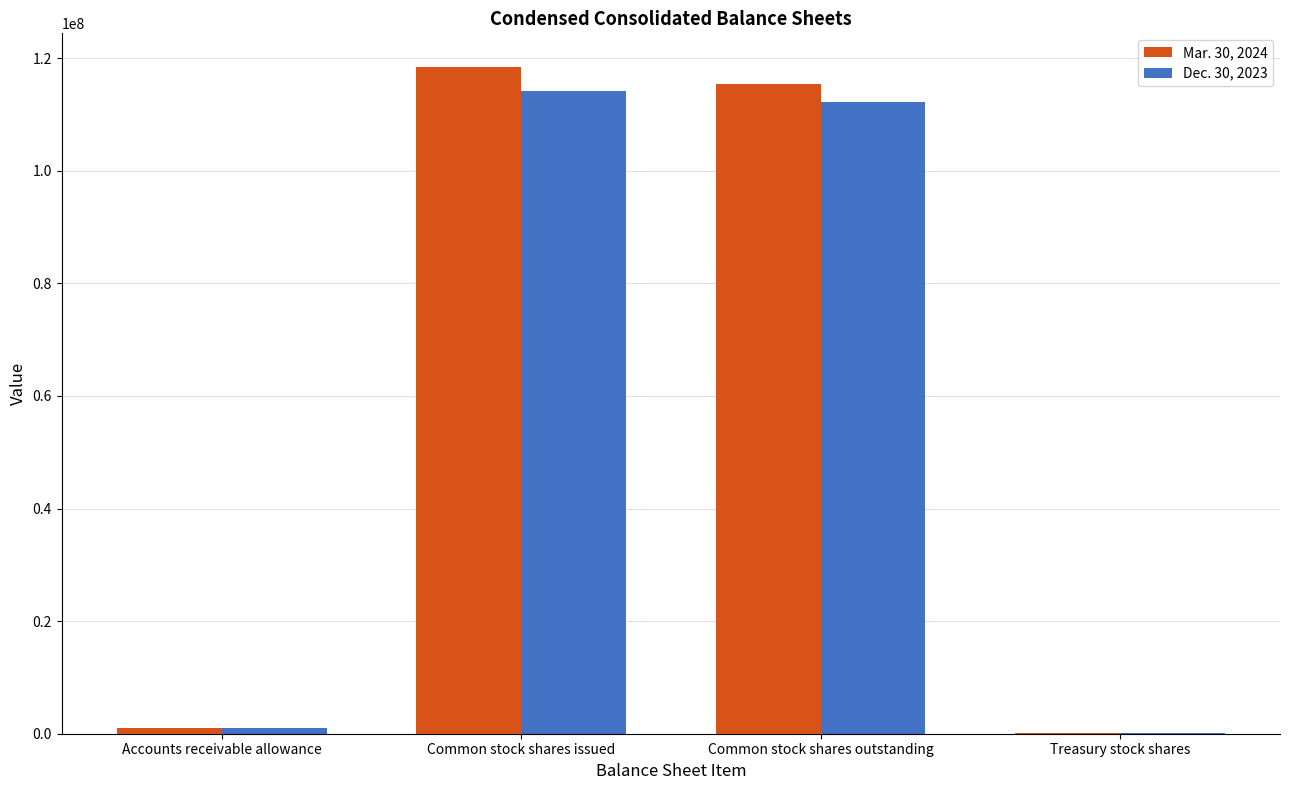

What is the total value across all series at Common stock shares outstanding?

227602896